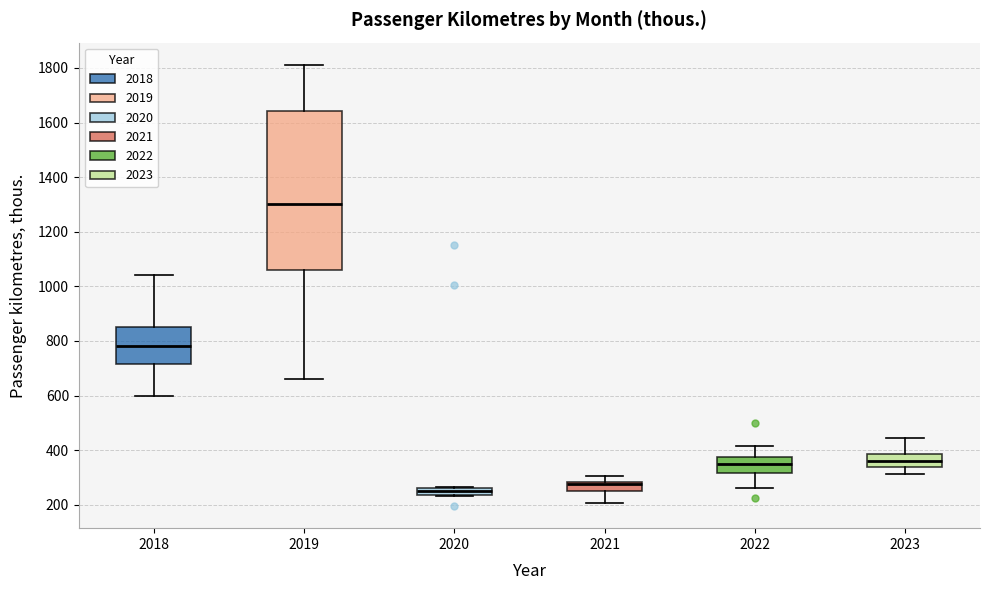

Which box is the tallest, from its lower edge to its upper edge?

2019